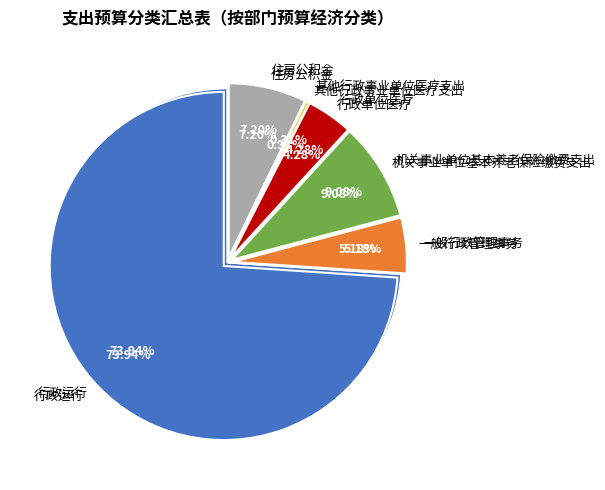

Is 其他行政事业单位医疗支出 the majority of the pie?

No